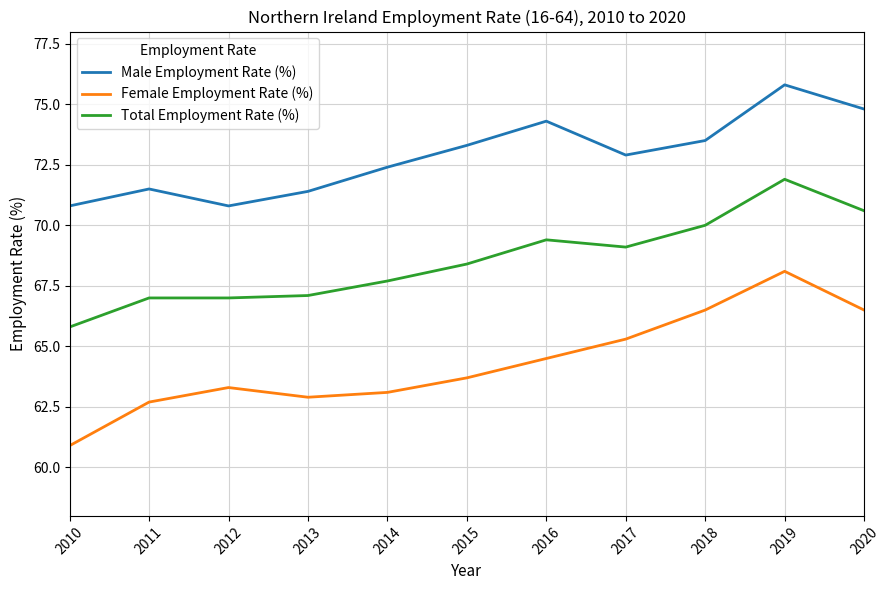

True or false: Total Employment Rate (%) has a value of 68.4 at 2015.

True